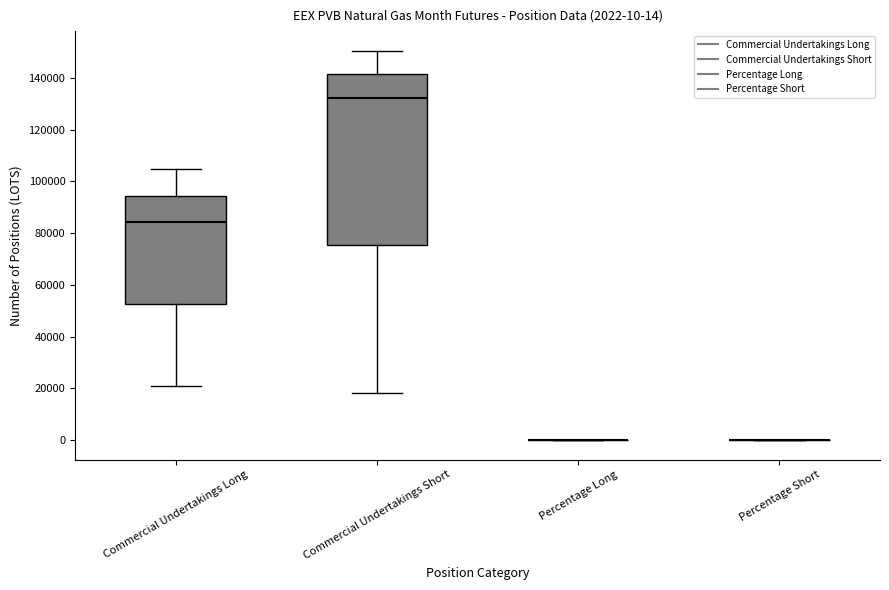

Comparing the boxes themselves (not the whiskers), which one is the tallest?

Commercial Undertakings Short